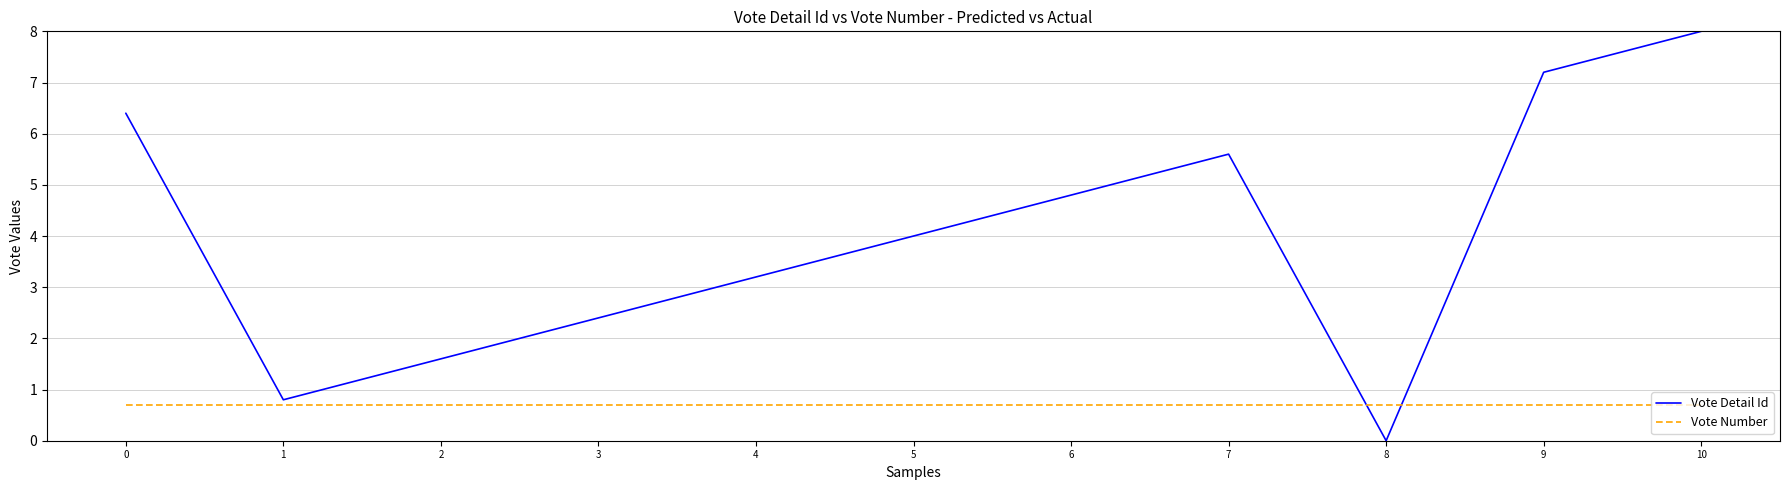

Rank the series by their maximum value, from highest to lowest.

Vote Detail Id, Vote Number